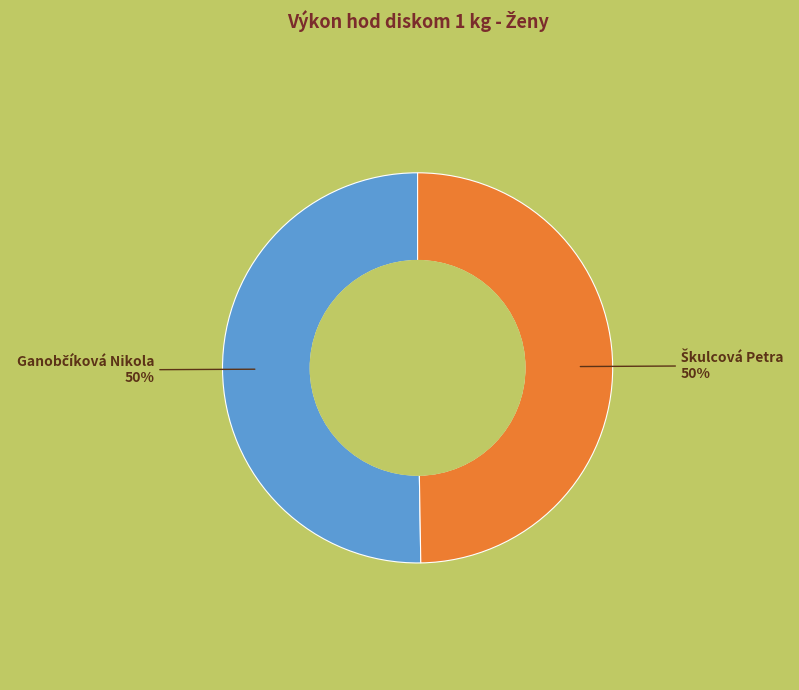

To the nearest percent, what is the average slice percentage?

50%